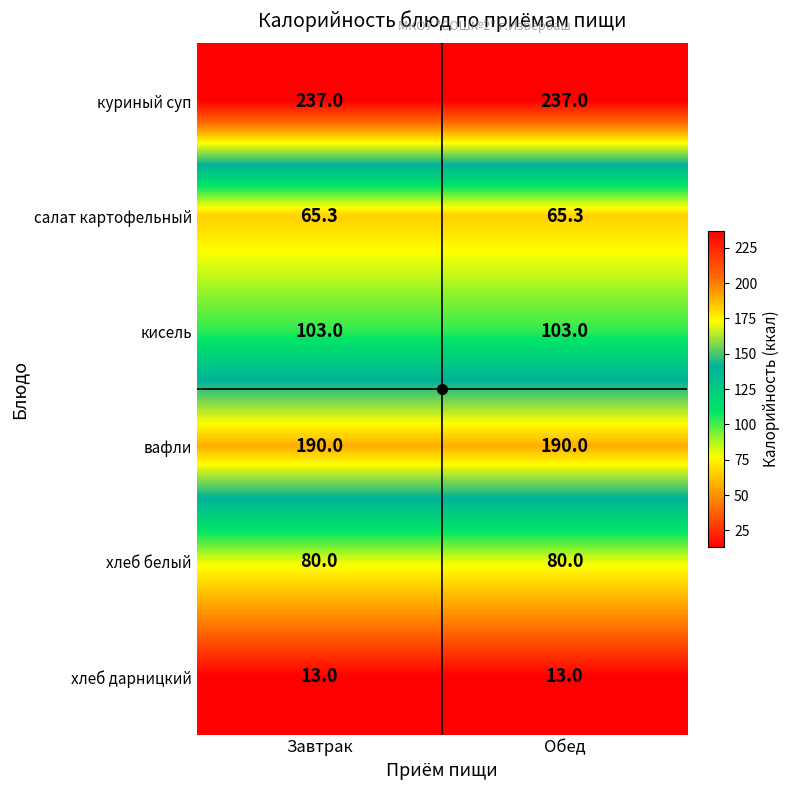

What is the total value across all series at Обед?

688.3